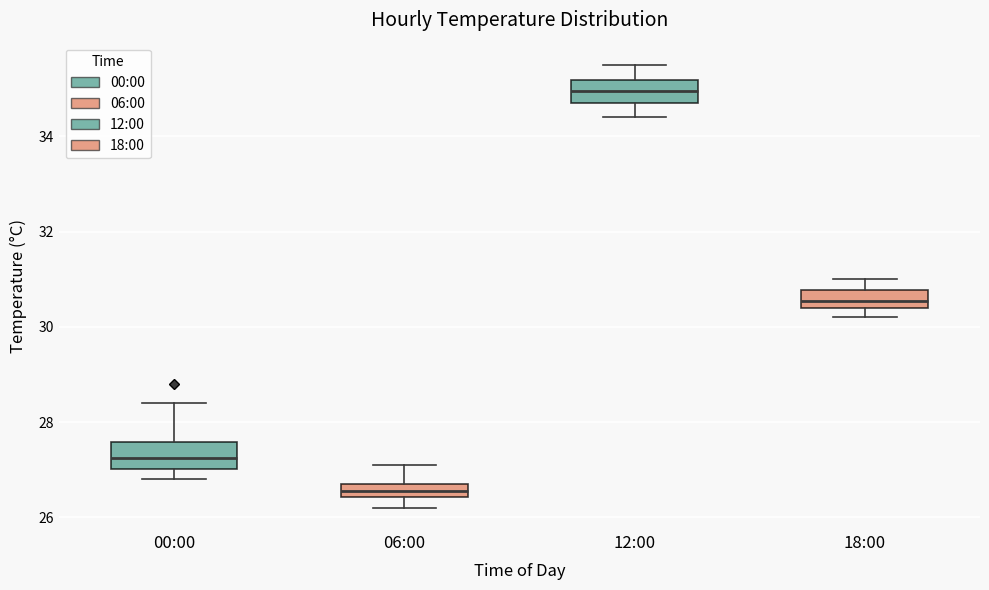

Where does the median line of the box for 00:00 sit on the y-axis? The values are not printed on the chart, so give them approximately, as read against the axis.

27.2